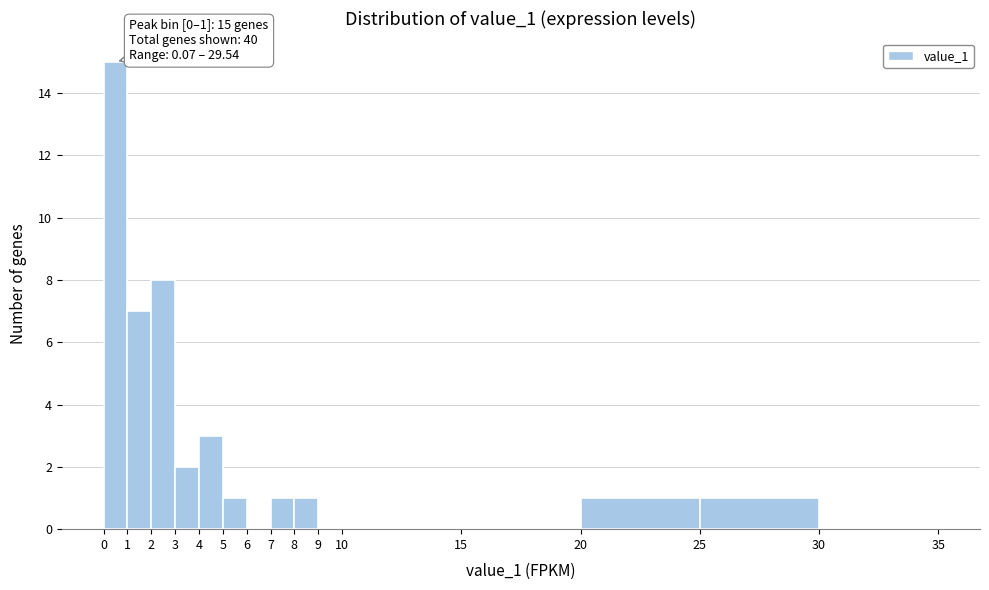

Which range on the x-axis has the tallest bar?

0 to 1